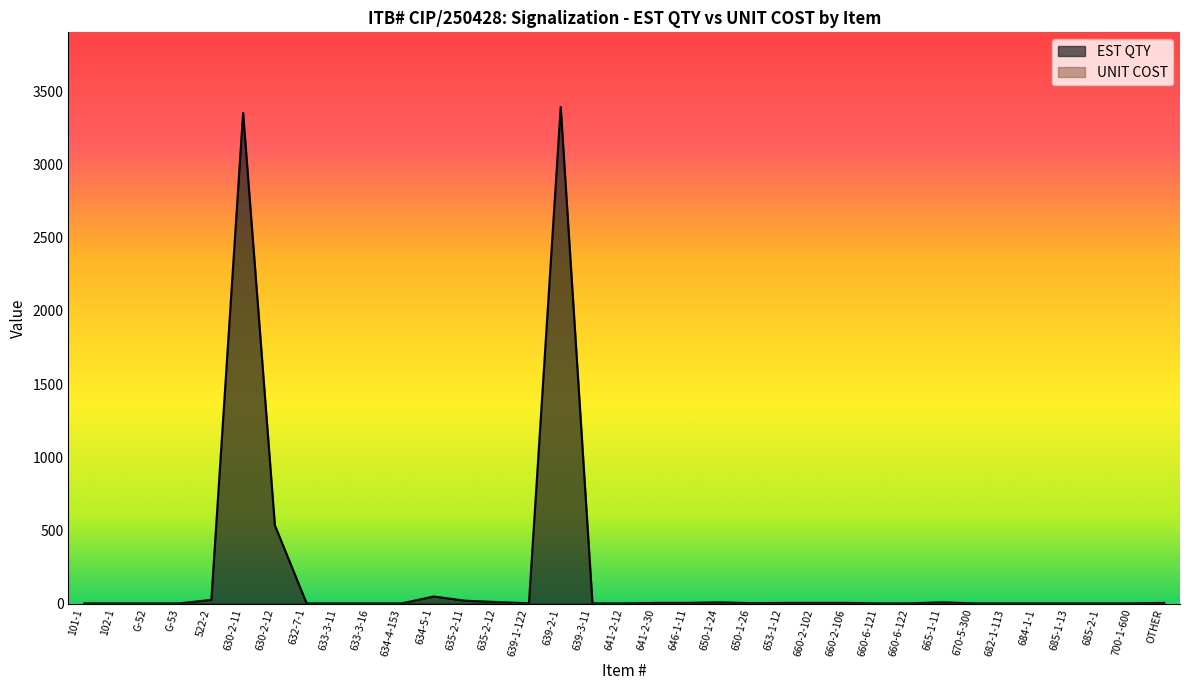

What is the average value?

213